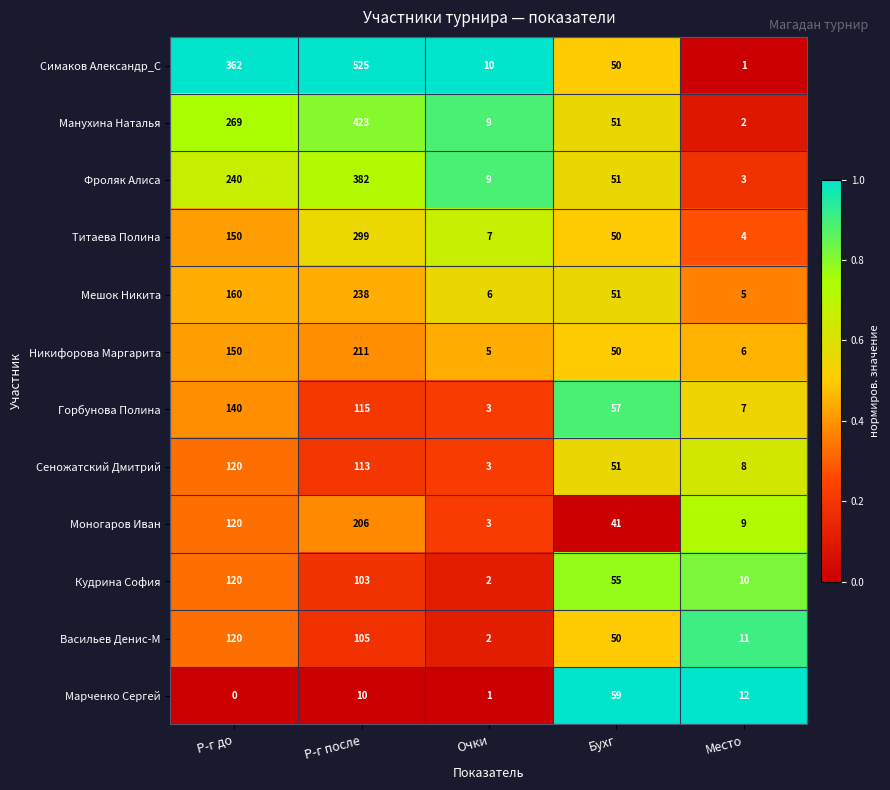

Is it true that Фроляк Алиса equals 106 at Р-г после?

False